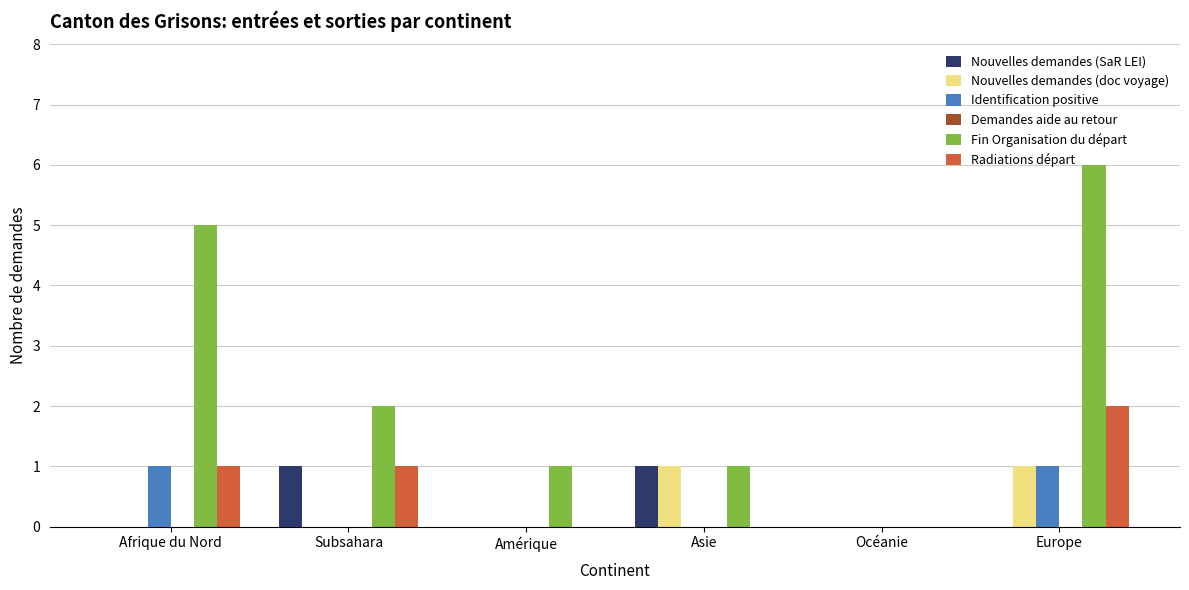

True or false: Nouvelles demandes (doc voyage) has a value of 0 at Subsahara.

True